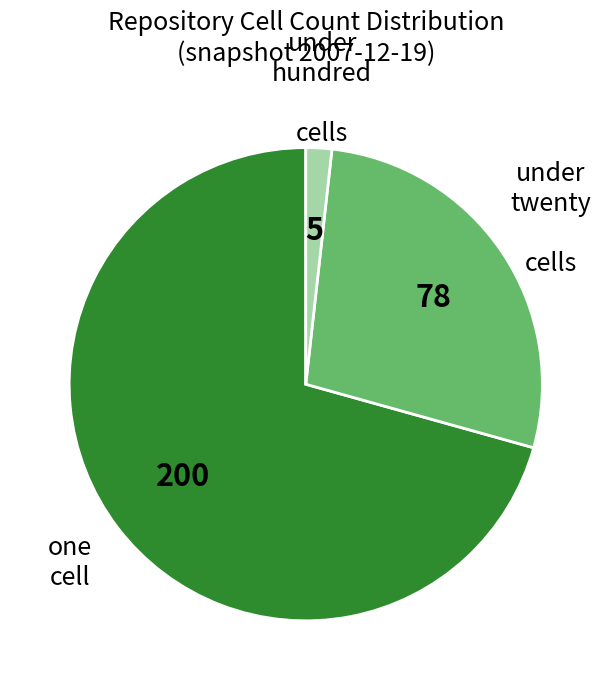

Is there a majority slice in this chart?

Yes